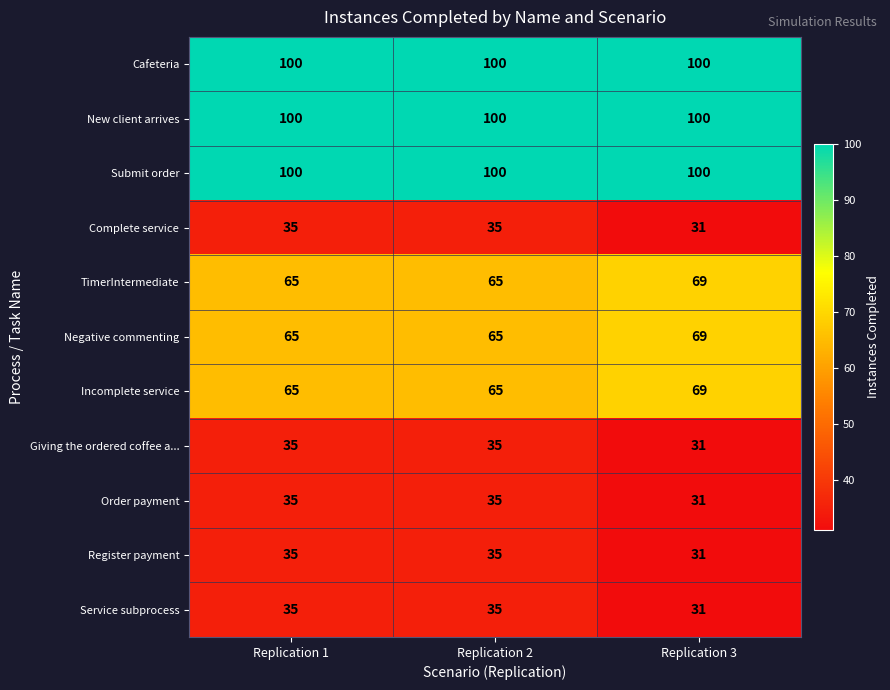

Count the number of data series in this chart.

11